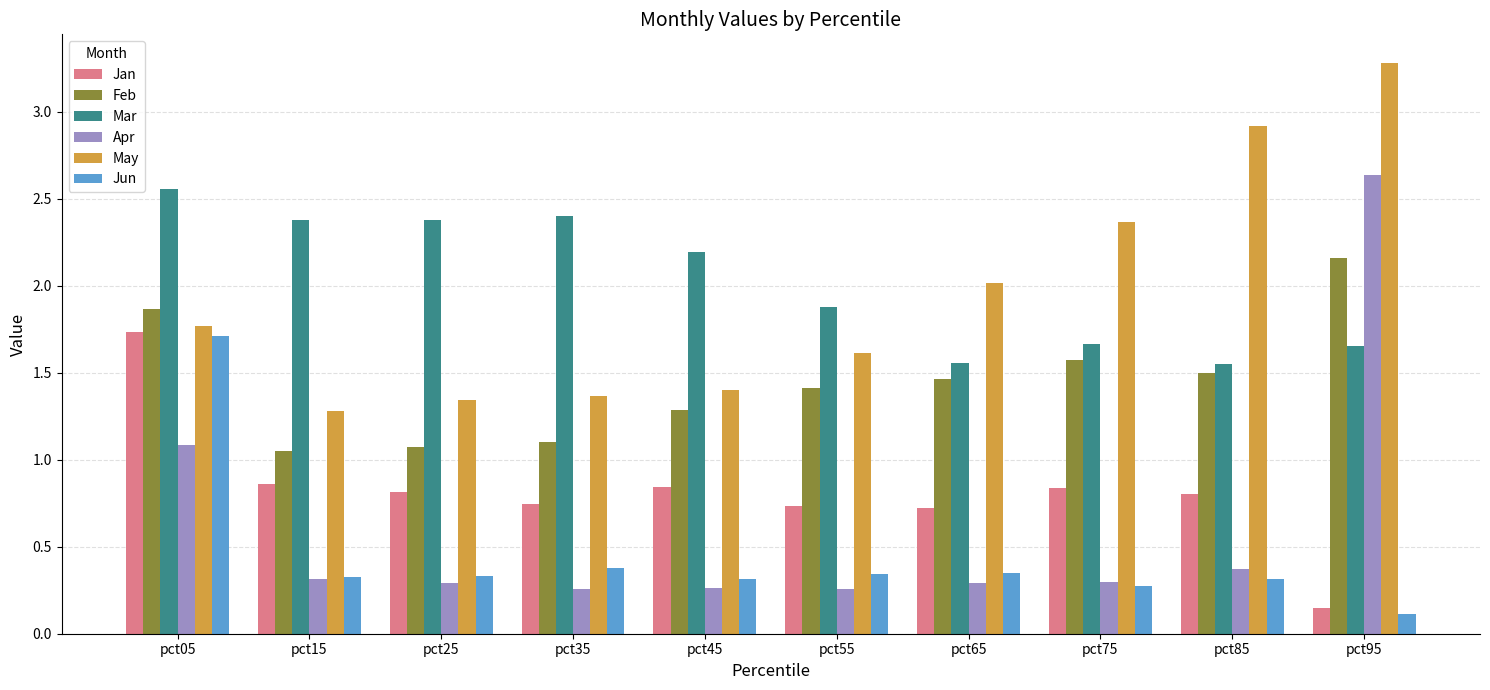

How many data points does each series have?

10